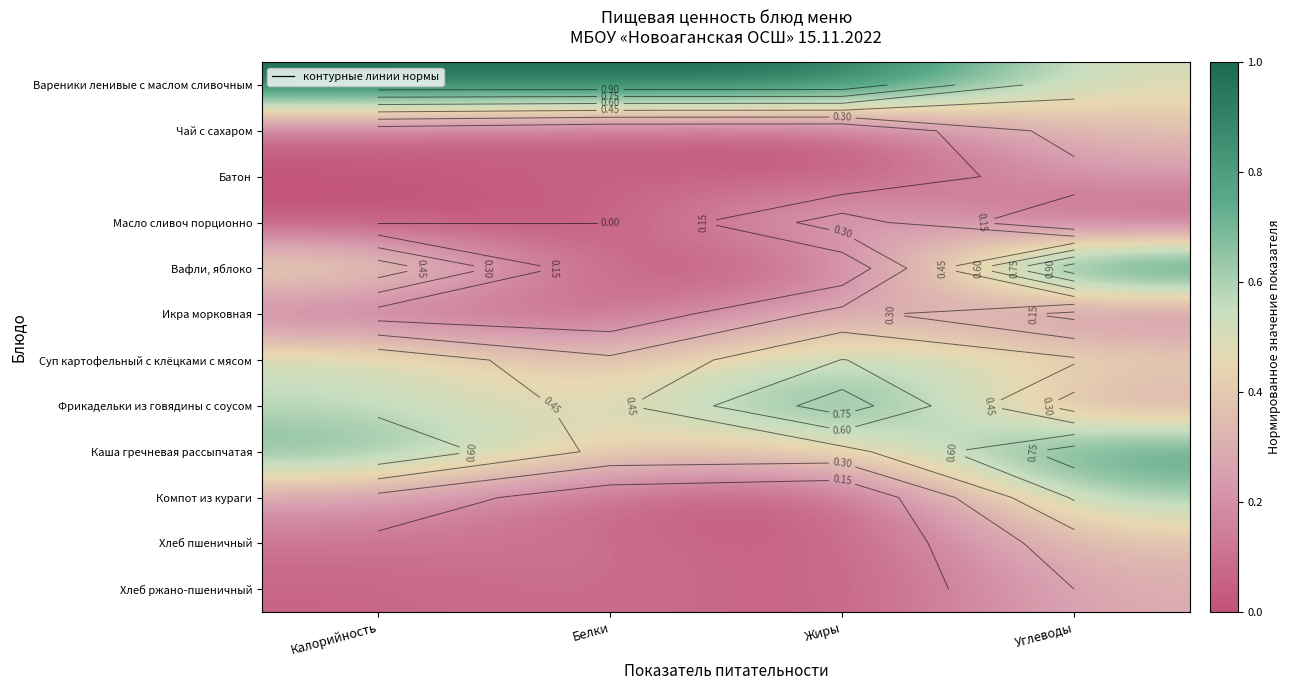

How many categories are shown in the chart?

4